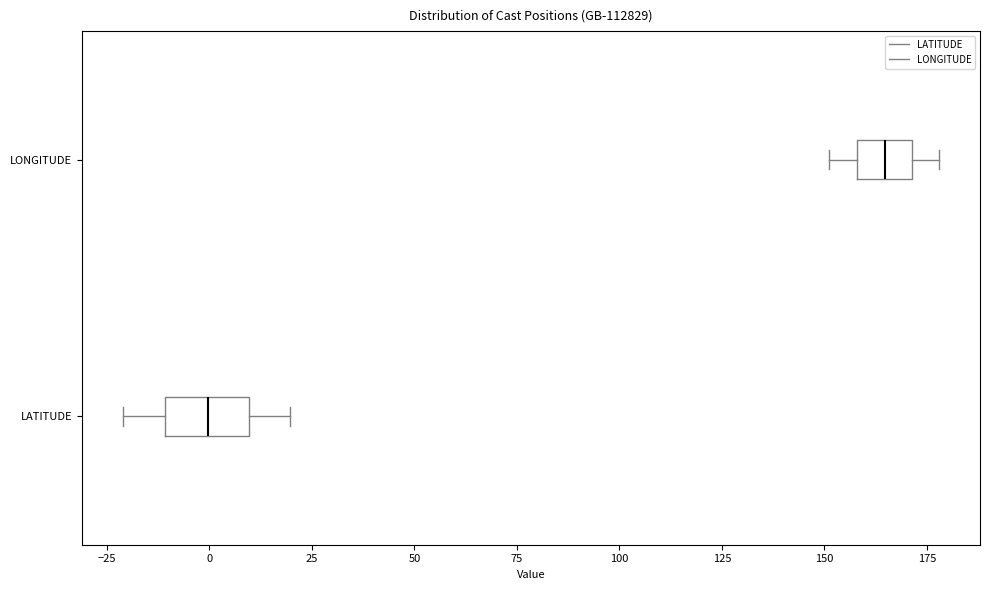

Reading bottom to top, transcribe this box plot: for each box, give where its median line is, the range the box spans, and where its two whiskers end, as read against the x-axis. The values are not printed on the chart, so give them approximately, as read against the axis.

LATITUDE: median 0, box -10 to 10, whiskers -20 to 20
LONGITUDE: median 165, box 160 to 170, whiskers 150 to 180